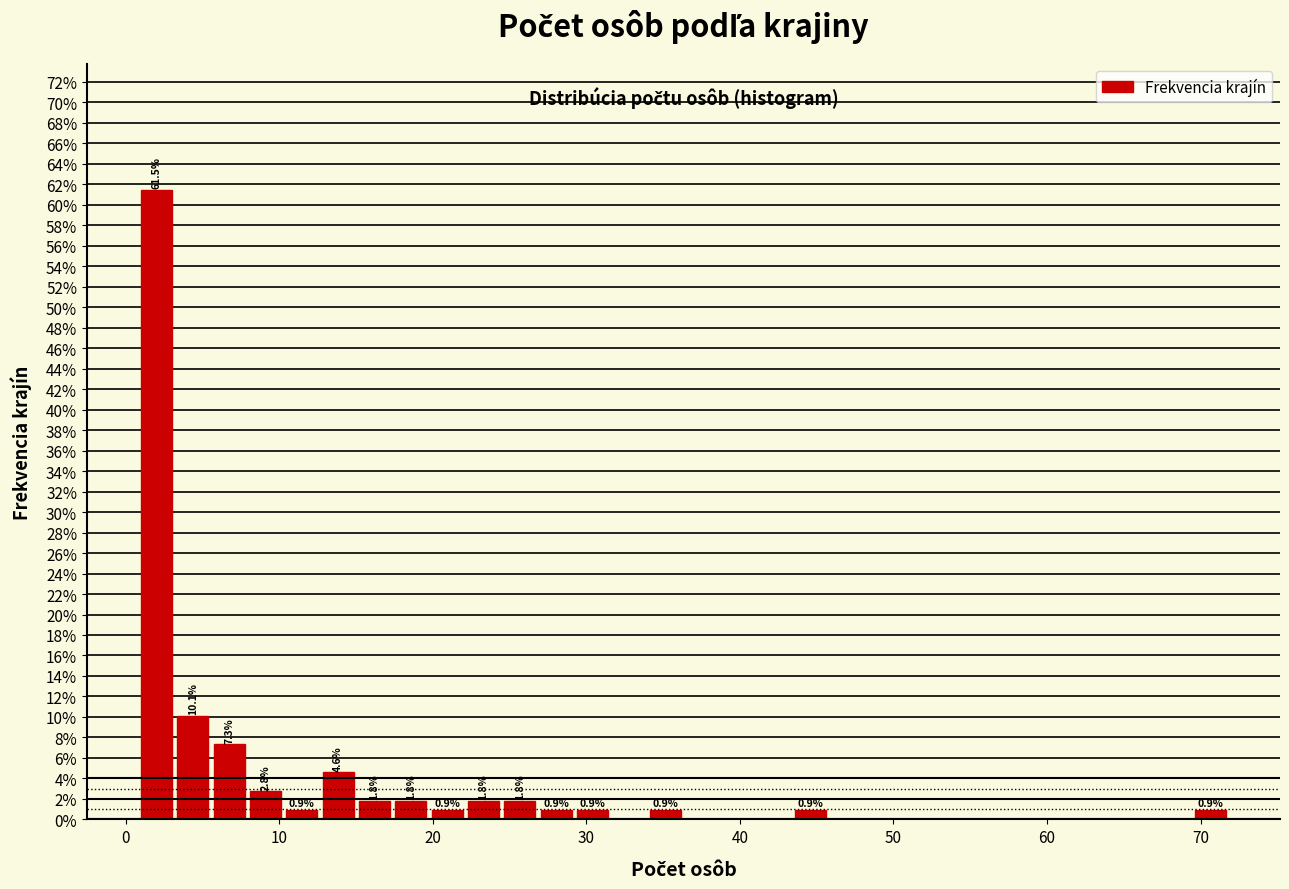

Read against the x-axis, roughly where is the centre of the tallest bar?

2